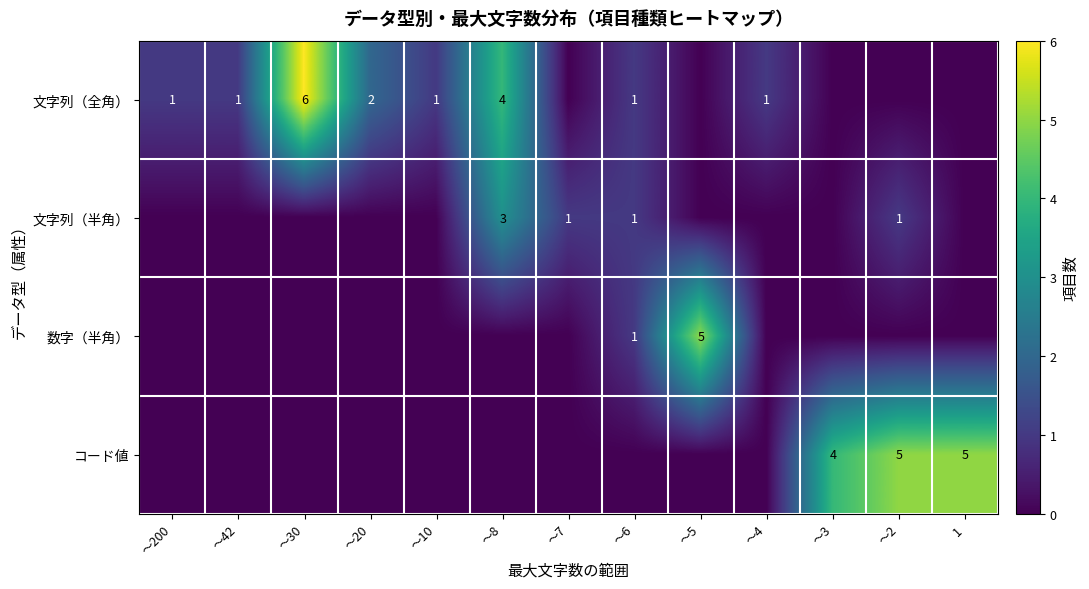

The 文字列（全角） series shows 1 at ～200. True or false?

True